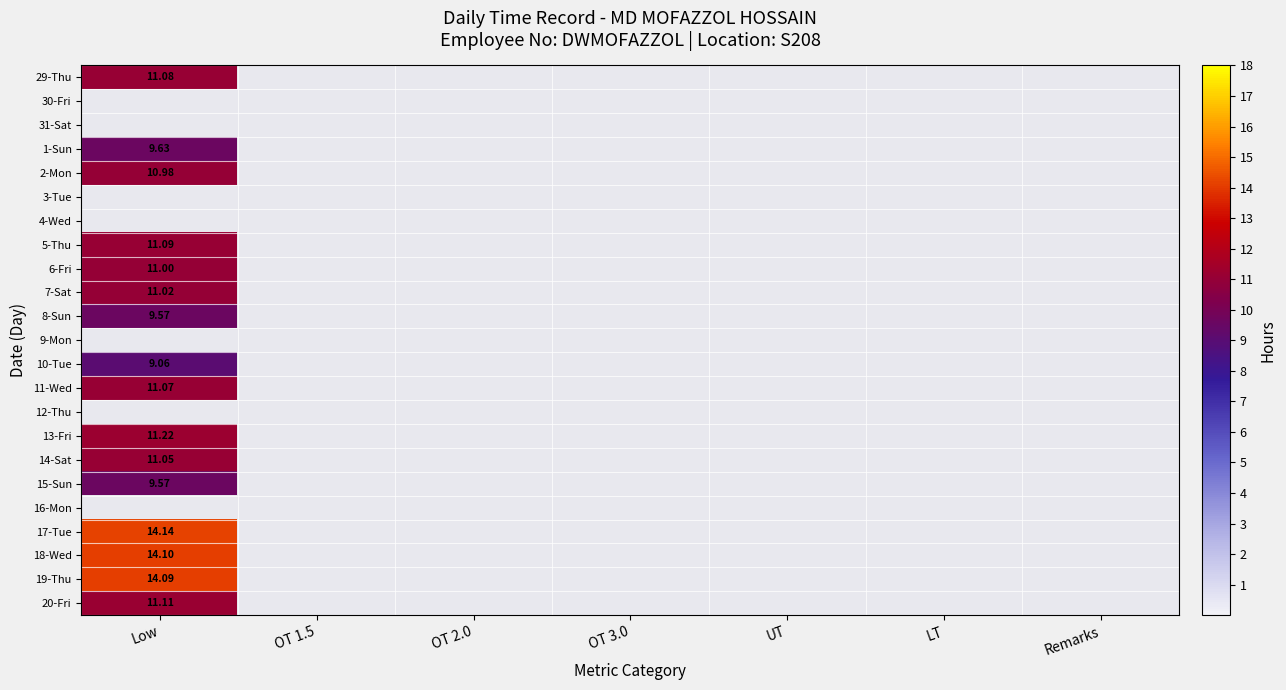

At which label does 1-Sun reach its peak?

Low